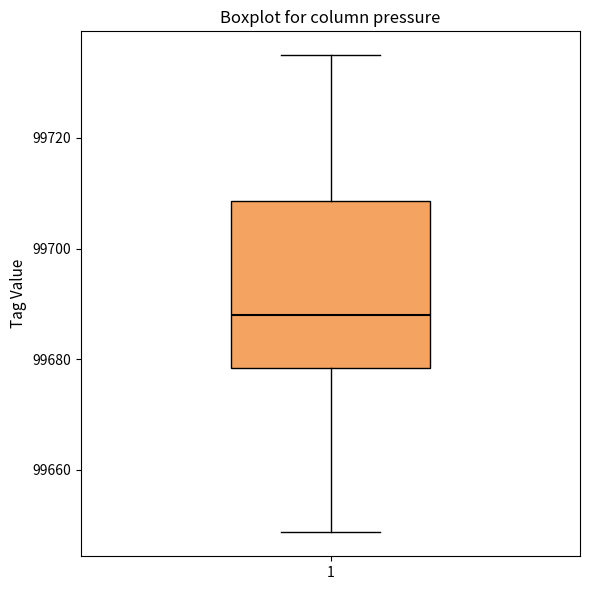

Where is the lower edge of the box at x = 1 on the y-axis? The values are not printed on the chart, so give them approximately, as read against the axis.

99678